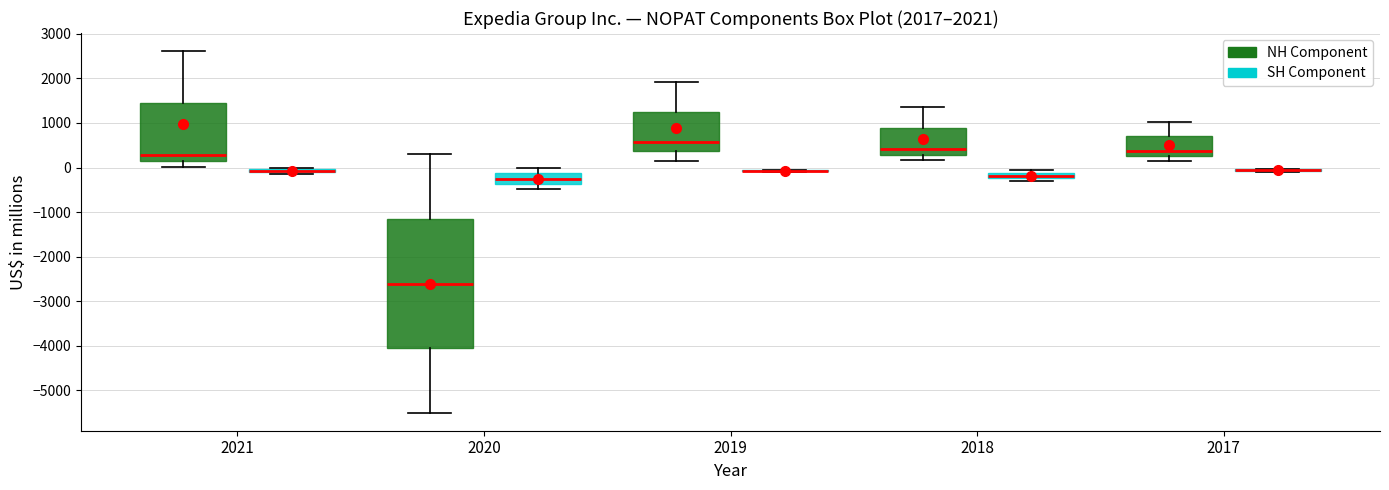

Which box is the tallest, from its lower edge to its upper edge?

2020 (NH Component)